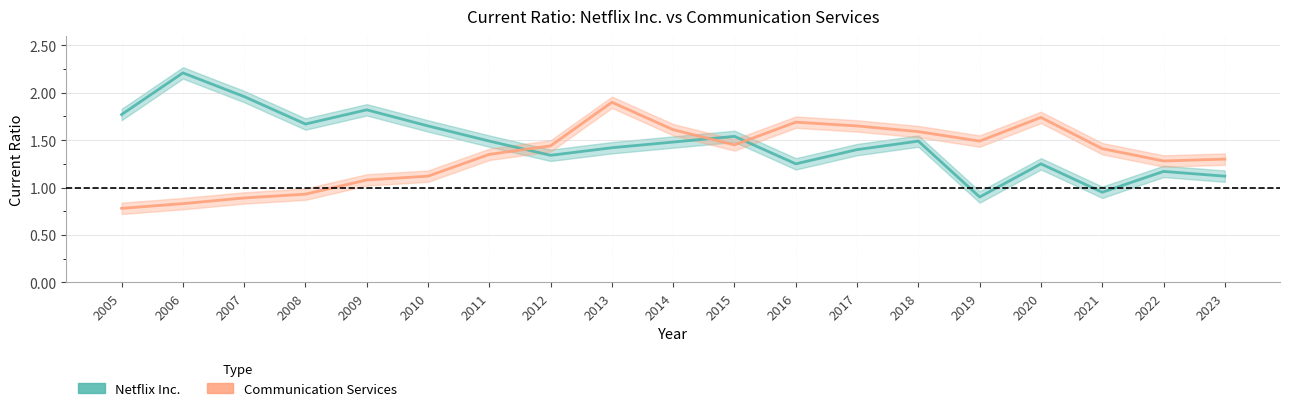

At which label does Netflix Inc. reach its peak?

2006